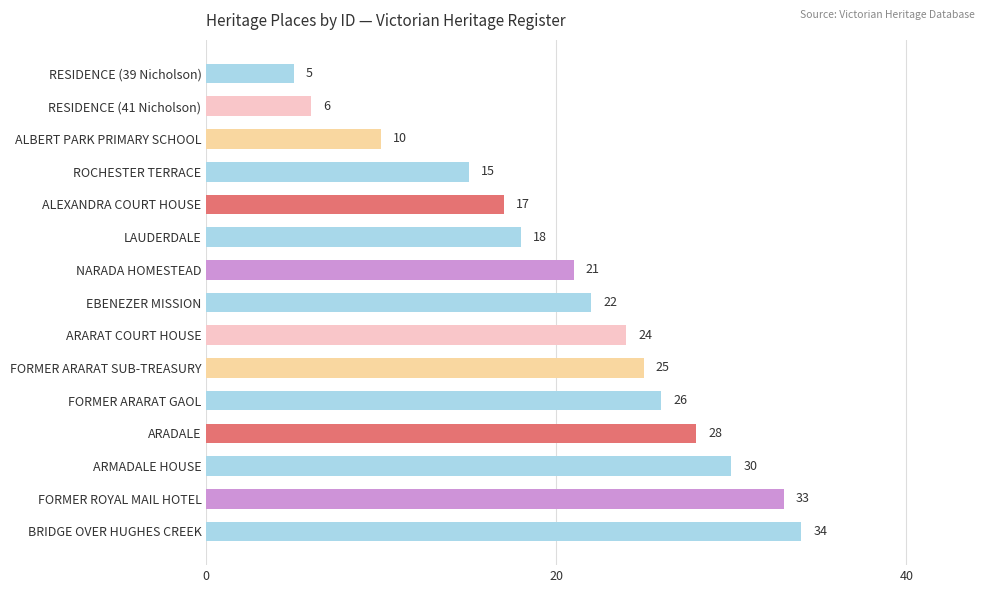

What is the minimum value shown in the chart?

5